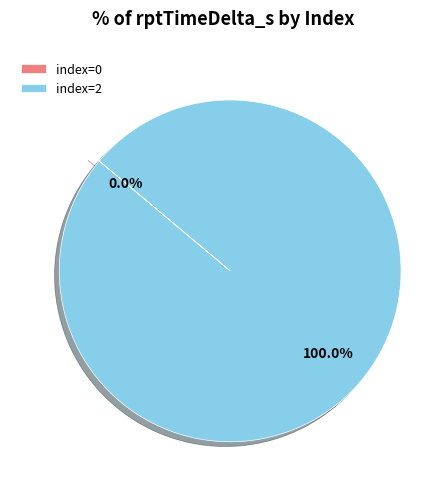

What is the change in value from 0 to 2?

+6427